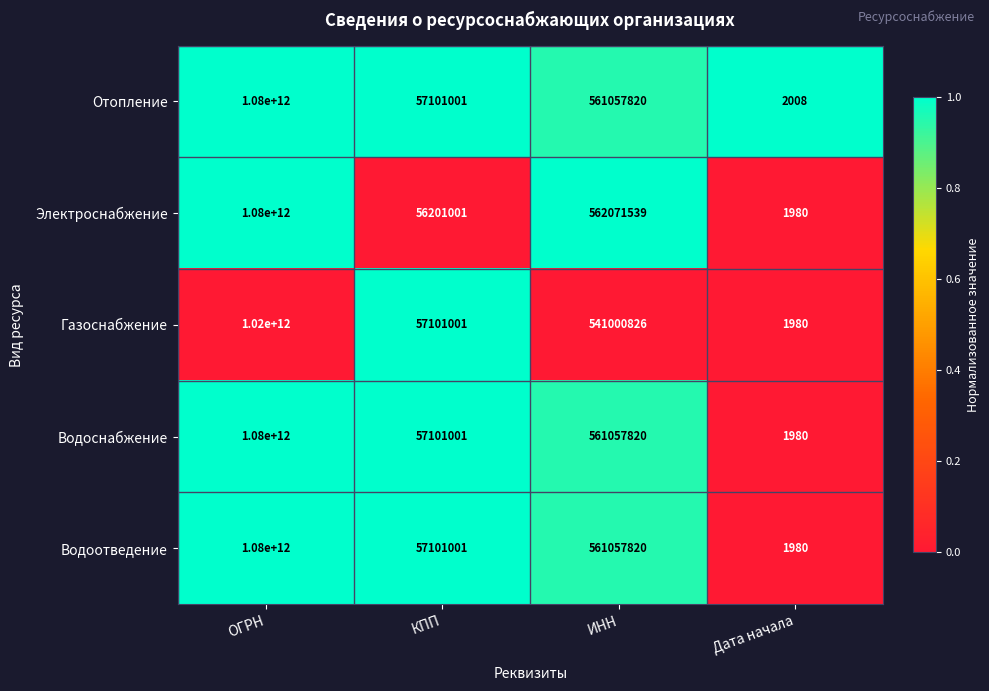

Count the number of data series in this chart.

5